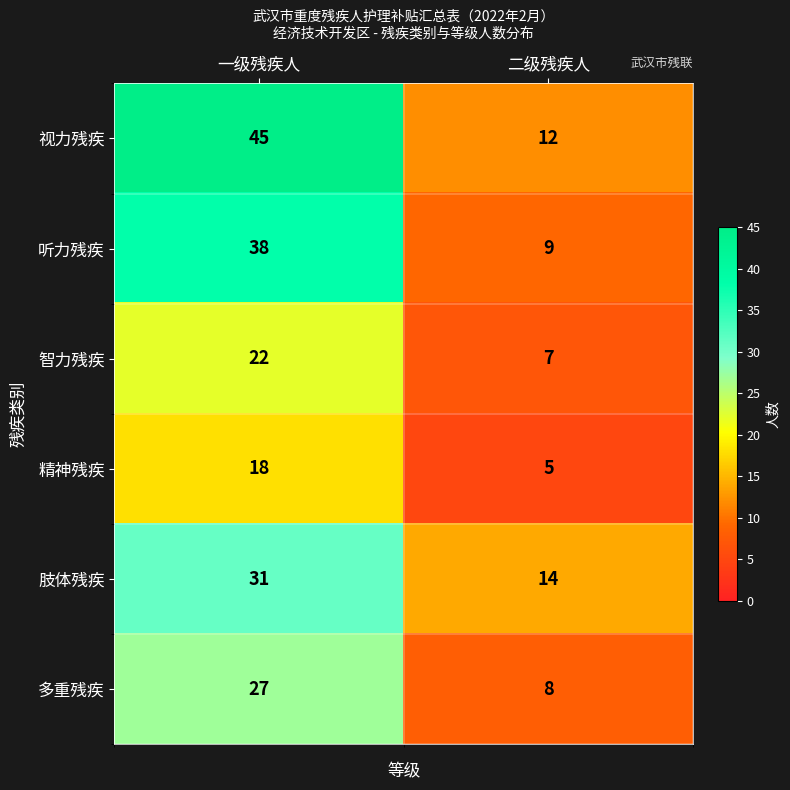

What is the difference between the maximum and minimum values in the 听力残疾 series?

29